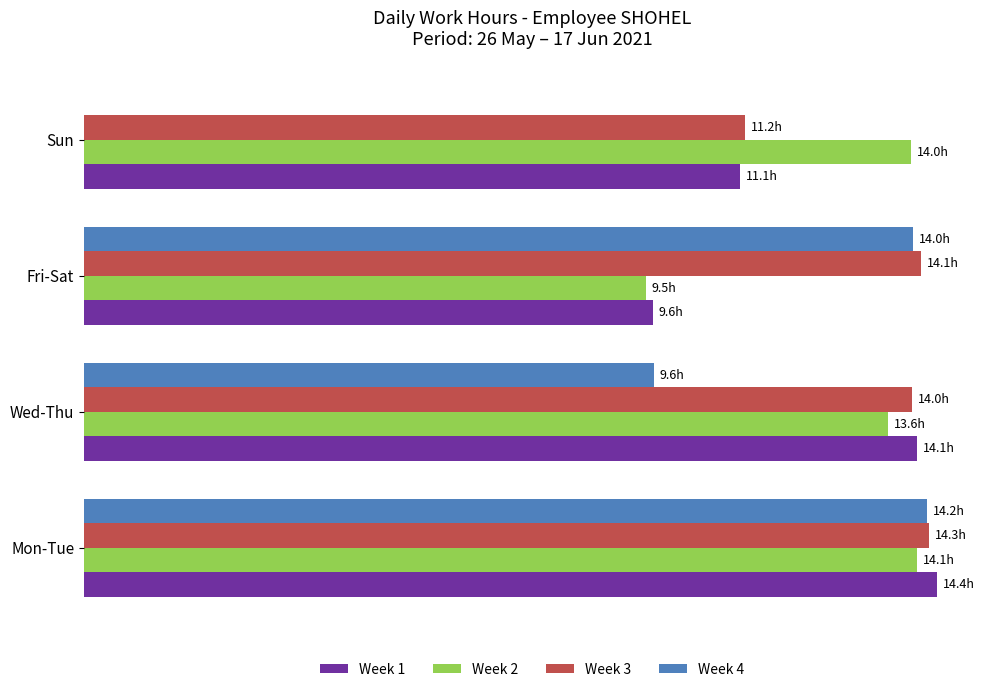

What is the value of the Week 1 bar at the 4th from the left?

11.1